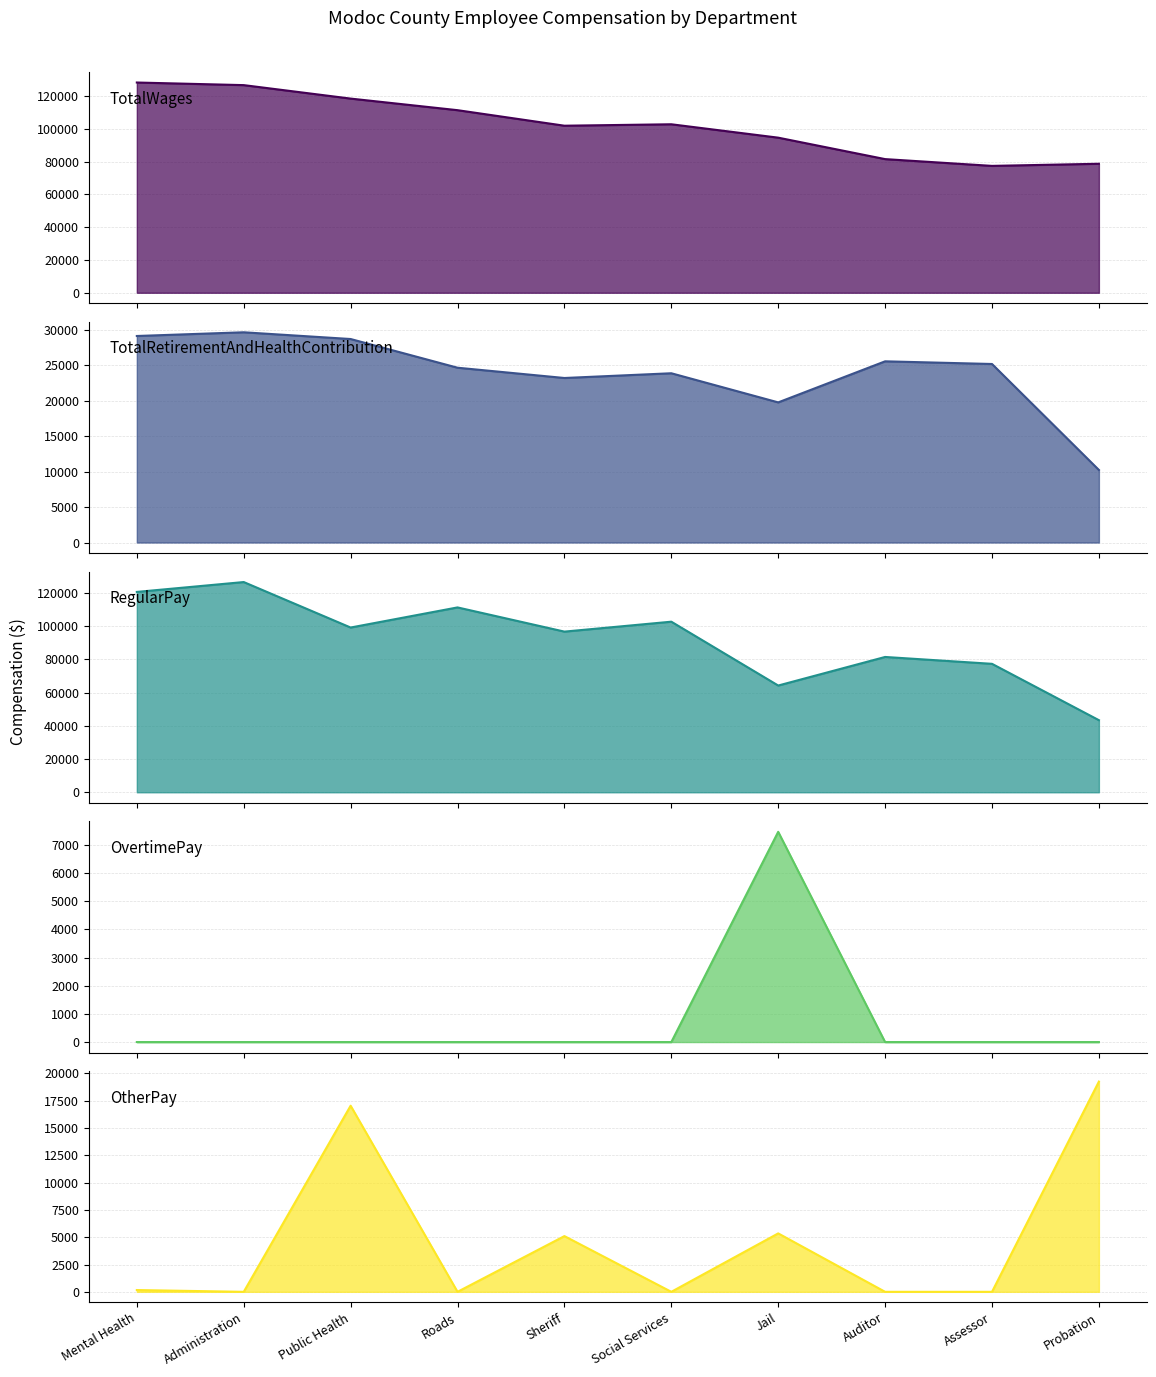

Which series has the largest total across all categories?

TotalWages